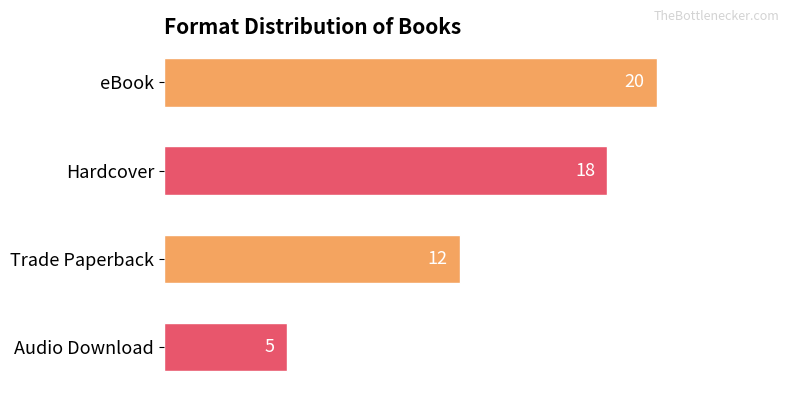

Is it true that the value at Trade Paperback is 17?

False